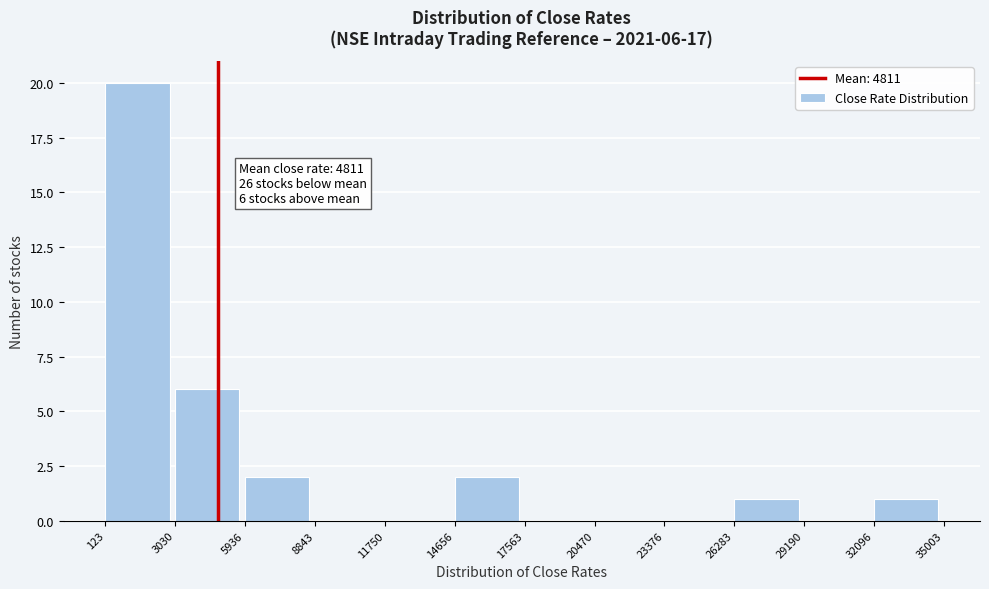

Which range on the x-axis has the tallest bar?

123 to 3030